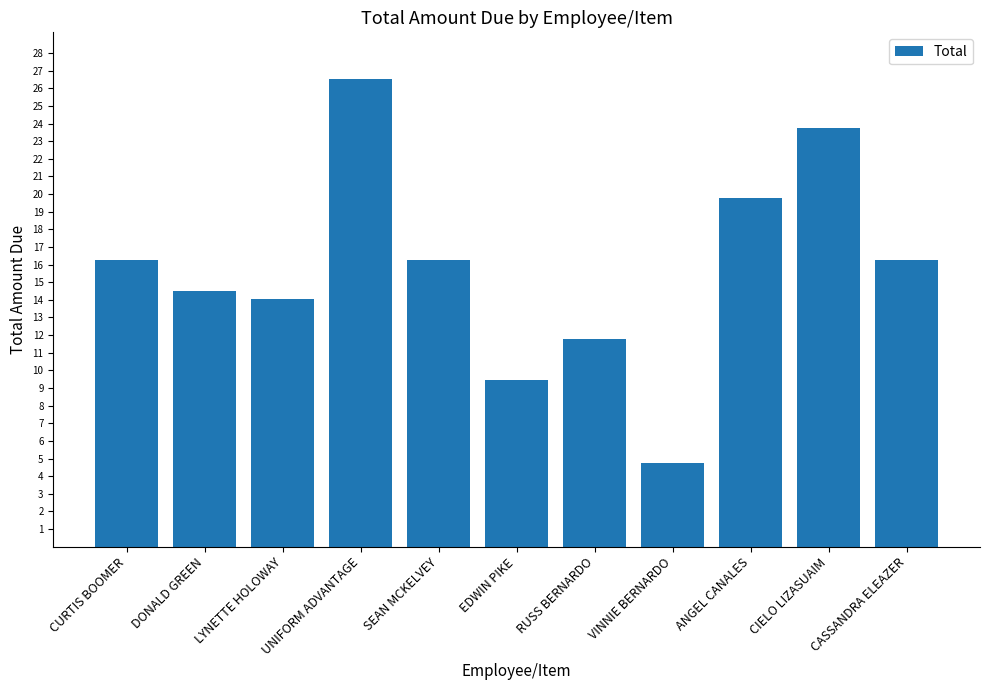

Which category has the lowest value across all series?

VINNIE BERNARDO